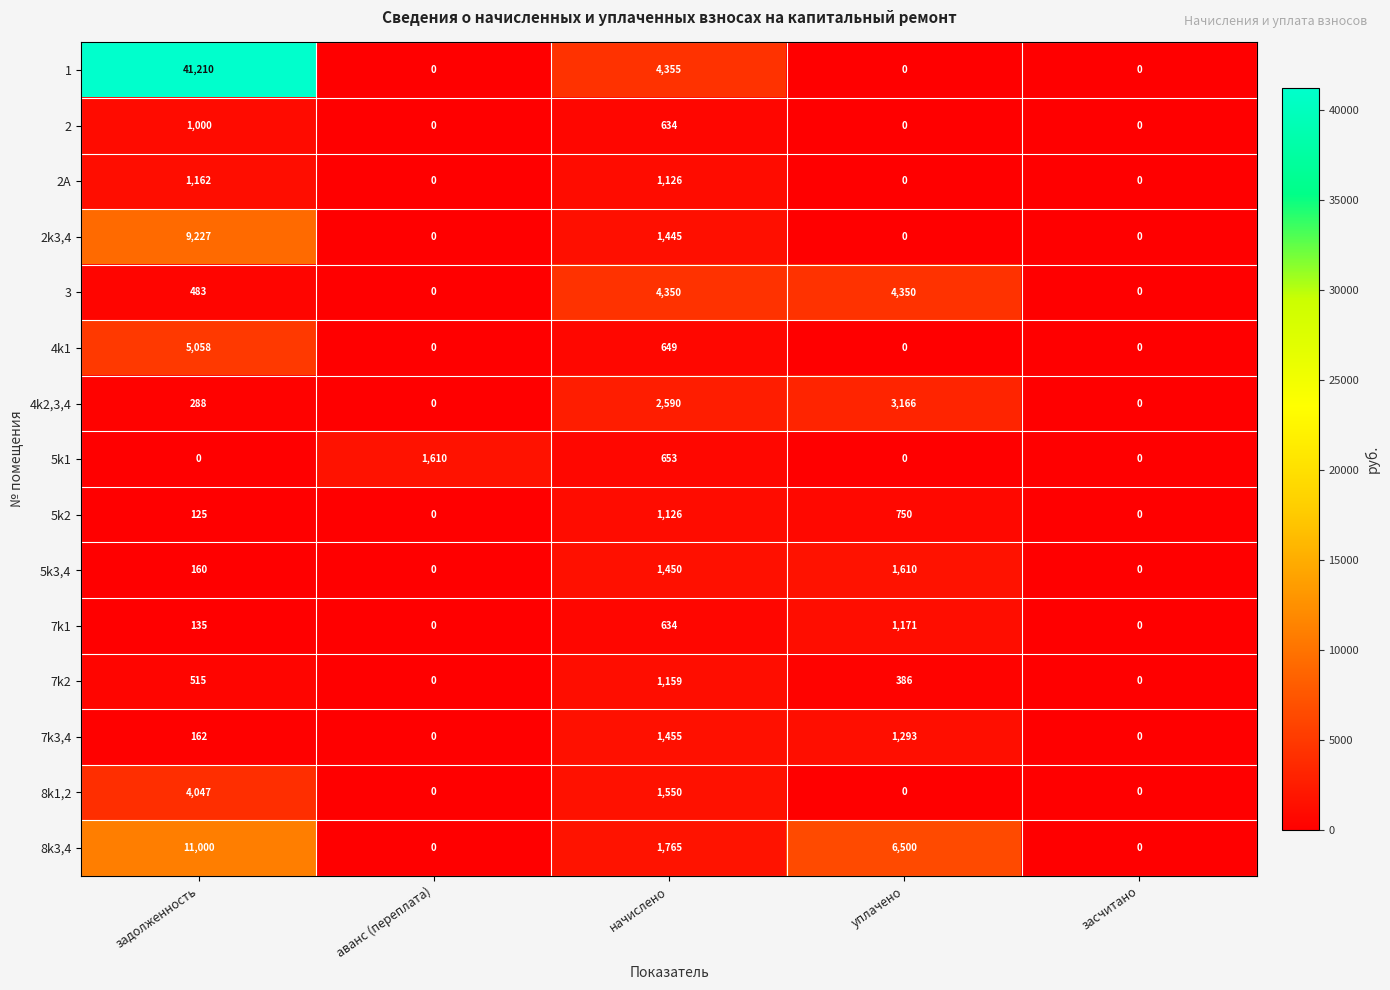

Rank the series at задолженность from lowest to highest value.

5k1, 5k2, 7k1, 5k3,4, 7k3,4, 4k2,3,4, 3, 7k2, 2, 2A, 8k1,2, 4k1, 2k3,4, 8k3,4, 1